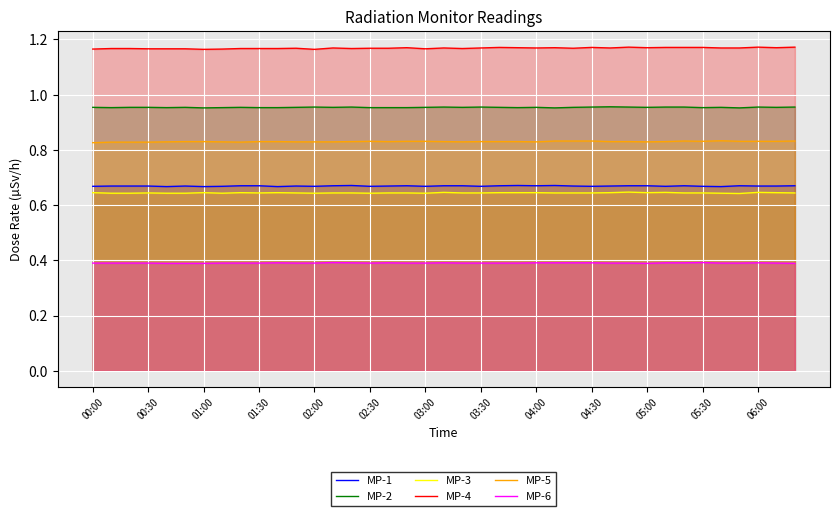

True or false: MP-1 and MP-4 intersect in this chart.

False